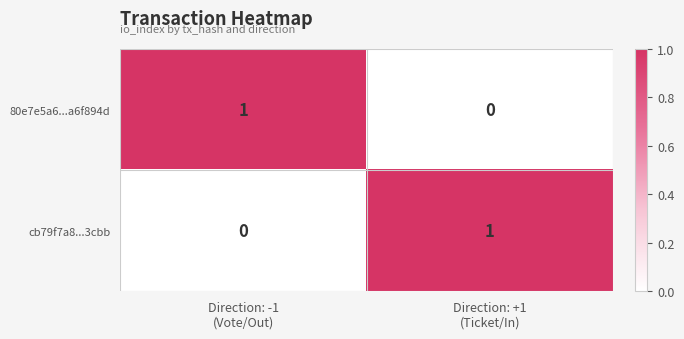

How many values in the 80e7e5a6...a6f894d series are below 1?

1